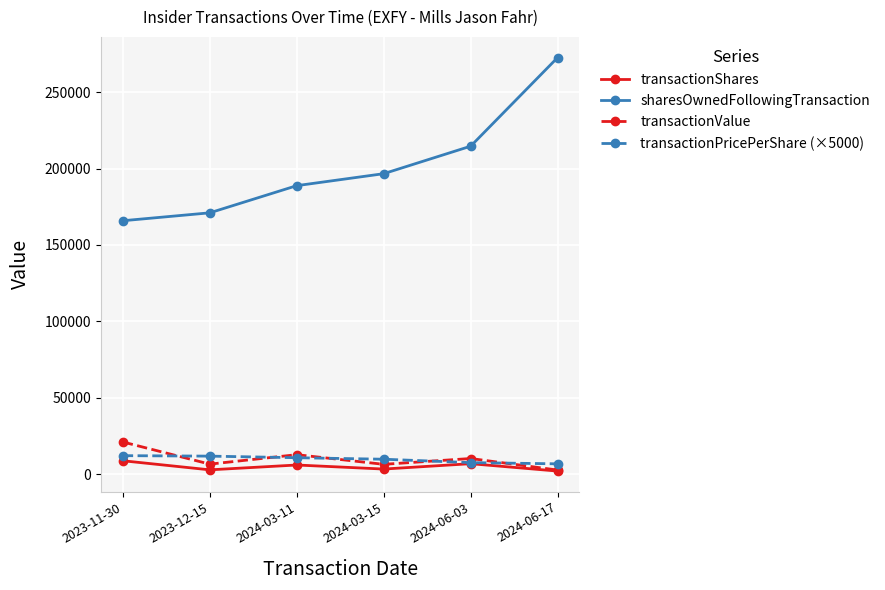

What is the highest value of the transactionPricePerShare (×5000) series?

12050.0